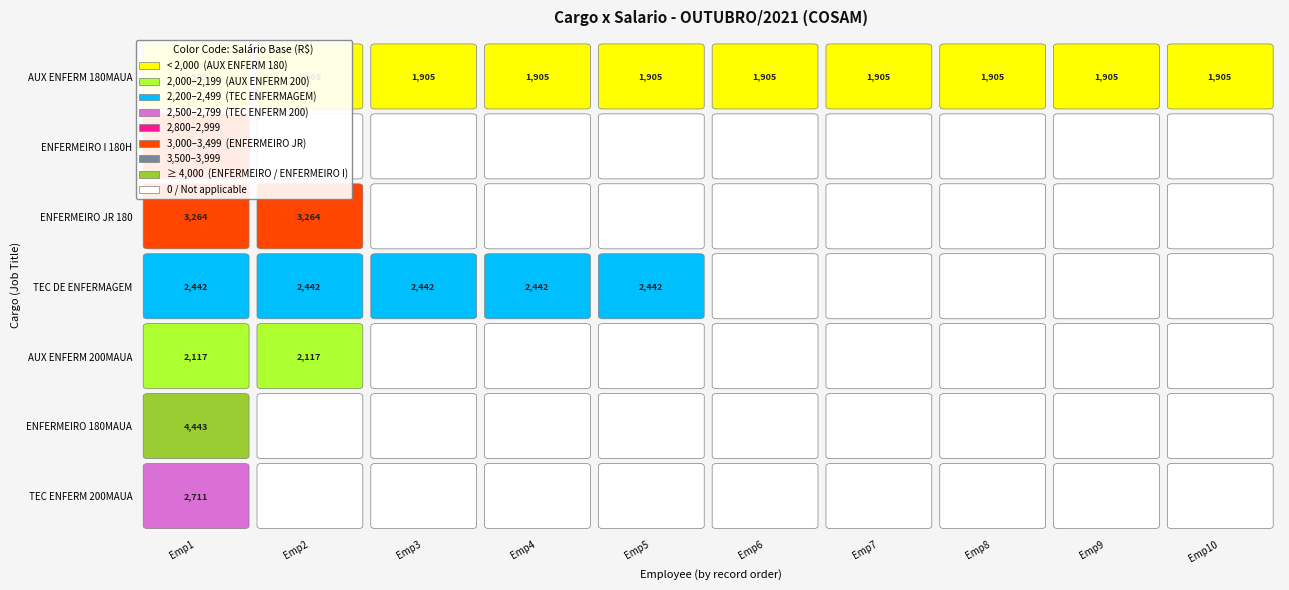

Reading left to right, transcribe all the data shown in this chart.

AUX ENFERM 180MAUA: 0=1905.5	1=1905.5	2=1905.5	3=1905.5	4=1905.5	5=1905.5	6=1905.5	7=1905.5	8=1905.5	9=1905.5
ENFERMEIRO I 180H: 0=3264.0	1=0.0	2=0.0	3=0.0	4=0.0	5=0.0	6=0.0	7=0.0	8=0.0	9=0.0
ENFERMEIRO JR 180: 0=3264.0	1=3264.0	2=0.0	3=0.0	4=0.0	5=0.0	6=0.0	7=0.0	8=0.0	9=0.0
TEC DE ENFERMAGEM: 0=2442.2	1=2442.2	2=2442.2	3=2442.2	4=2442.2	5=0.0	6=0.0	7=0.0	8=0.0	9=0.0
AUX ENFERM 200MAUA: 0=2117.2	1=2117.2	2=0.0	3=0.0	4=0.0	5=0.0	6=0.0	7=0.0	8=0.0	9=0.0
ENFERMEIRO 180MAUA: 0=4442.6	1=0.0	2=0.0	3=0.0	4=0.0	5=0.0	6=0.0	7=0.0	8=0.0	9=0.0
TEC ENFERM 200MAUA: 0=2711.1	1=0.0	2=0.0	3=0.0	4=0.0	5=0.0	6=0.0	7=0.0	8=0.0	9=0.0